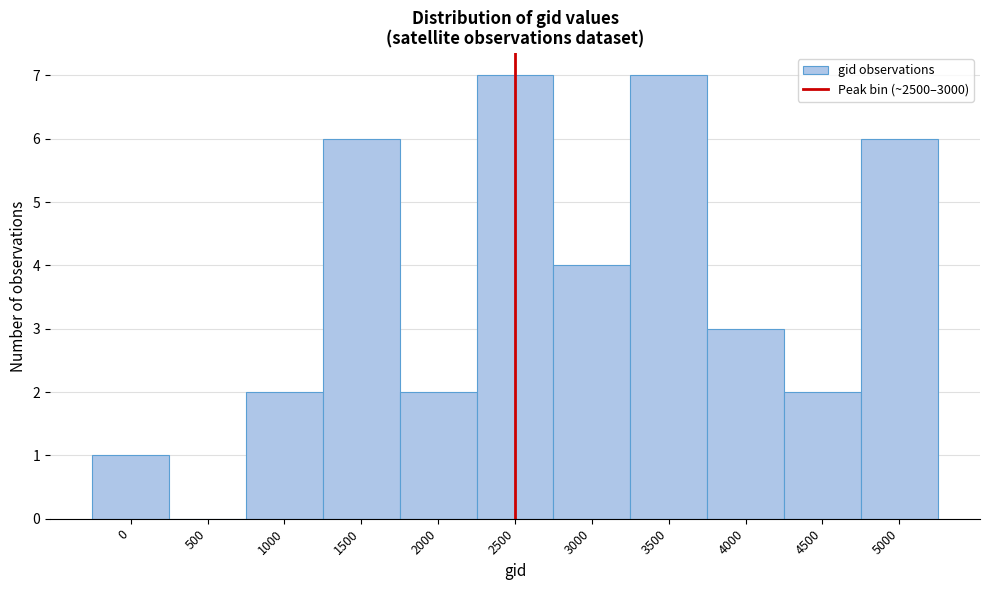

Reading left to right, transcribe all the data shown in this chart.

0=1	500=0	1000=2	1500=6	2000=2	2500=7	3000=4	3500=7	4000=3	4500=2	5000=6